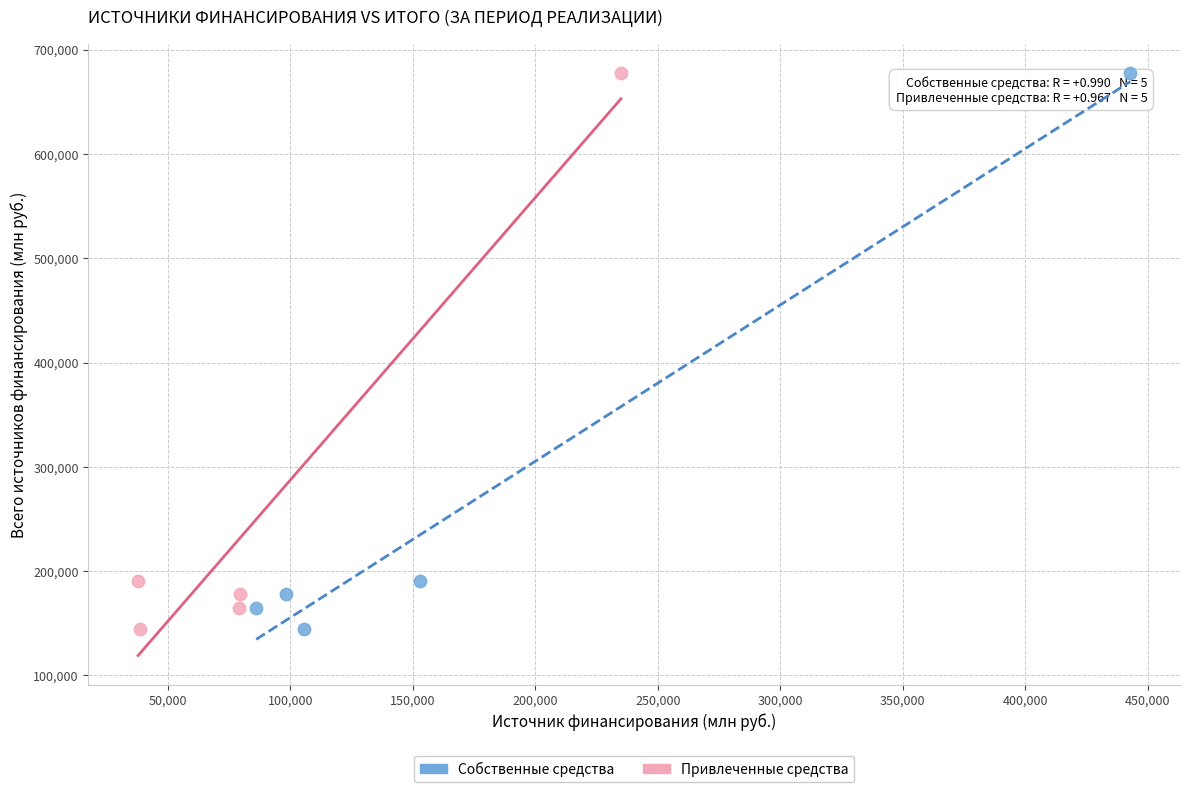

What are all the series names shown in the legend?

Собственные средства, Привлеченные средства